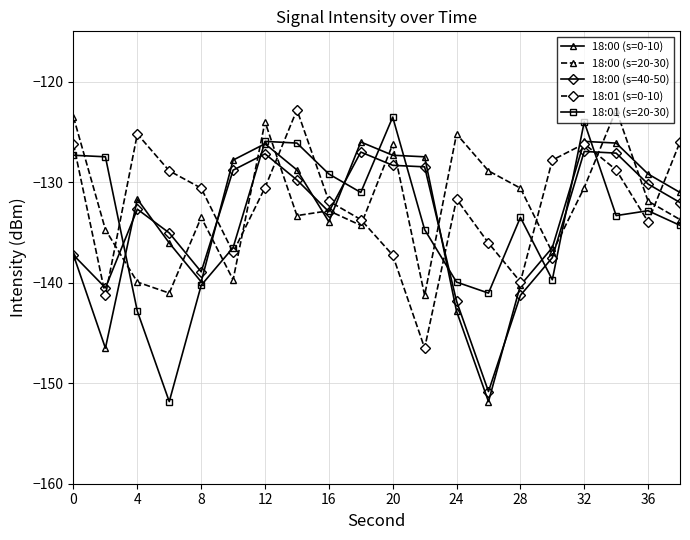

How many lines are shown in the chart?

5